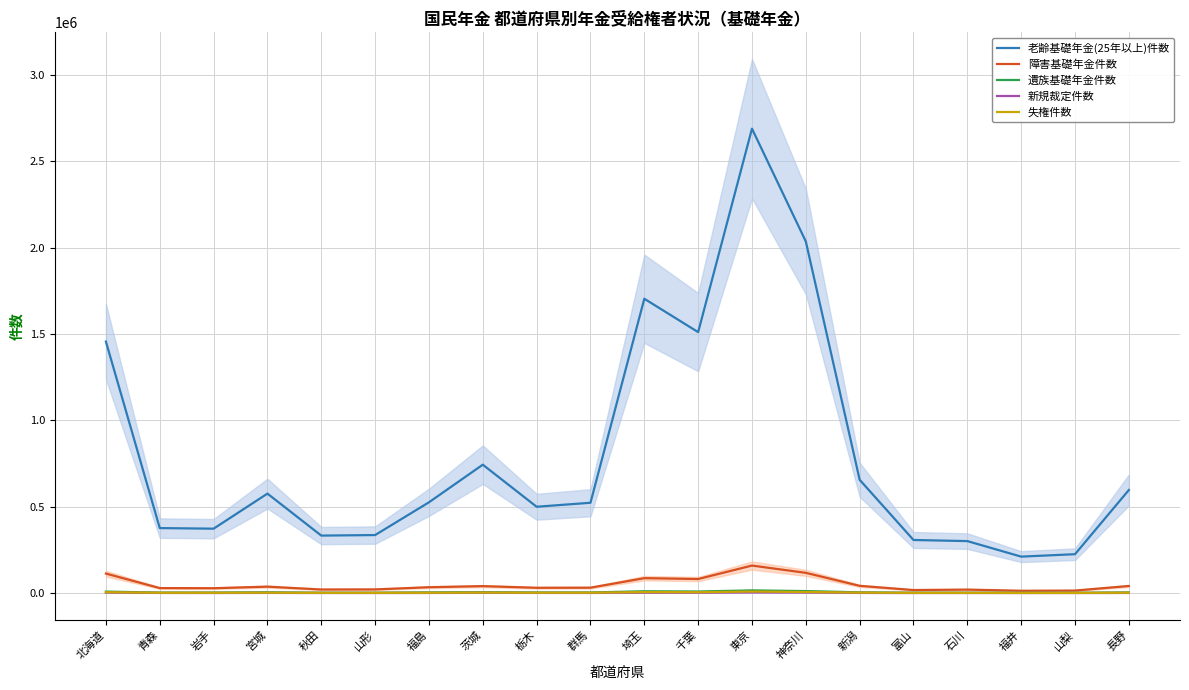

Rank the series by their maximum value, from lowest to highest.

新規裁定件数, 失権件数, 遺族基礎年金件数, 障害基礎年金件数, 老齢基礎年金(25年以上)件数